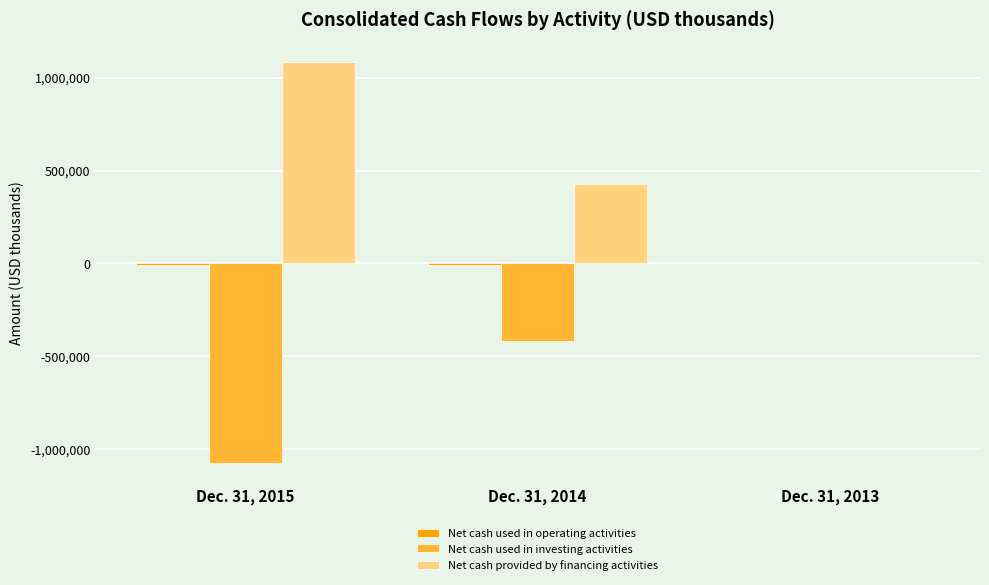

At which label is Net cash provided by financing activities closest to 543151?

Dec. 31, 2014